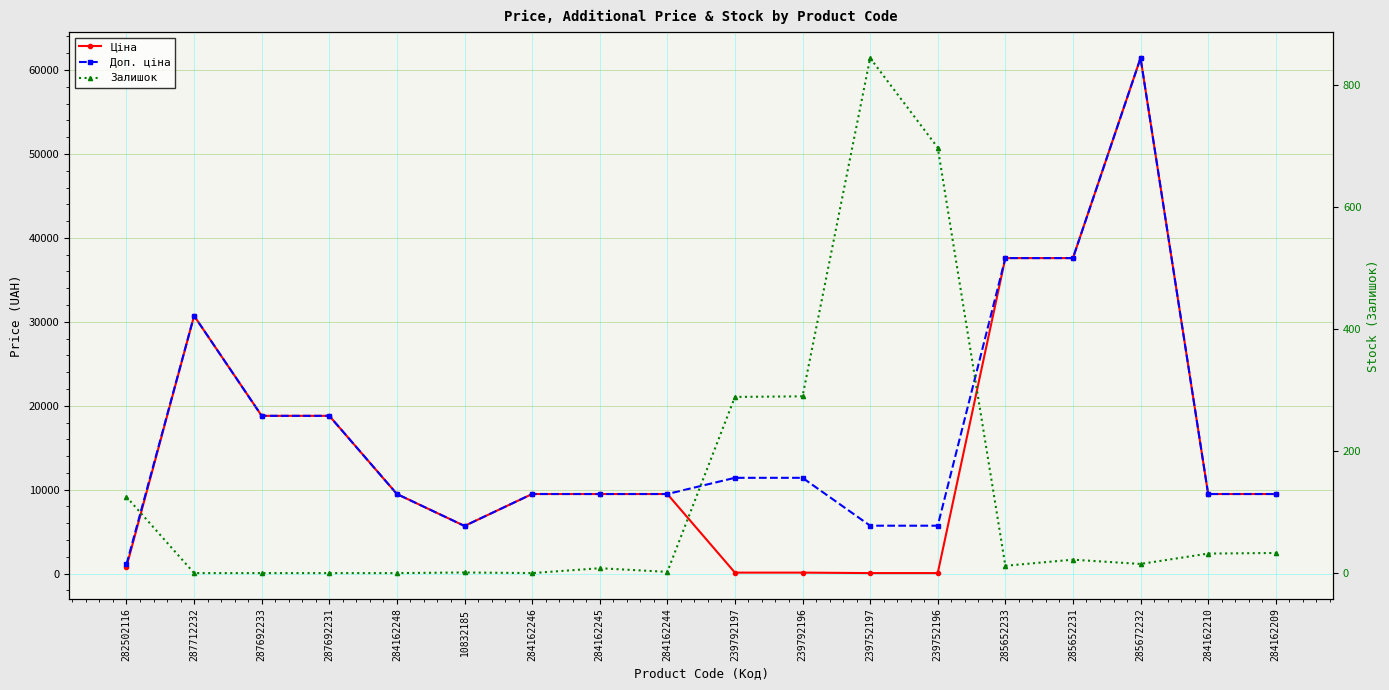

How many intersections are there between Ціна and Залишок?

2